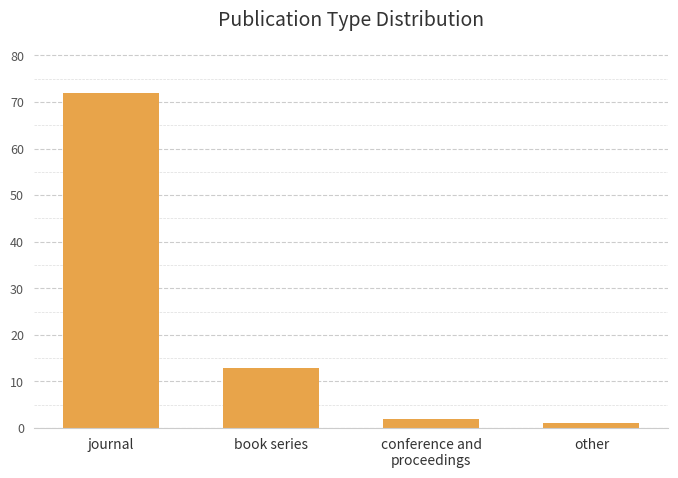

List the labels in order of value, largest first.

journal, book series, conference and
proceedings, other